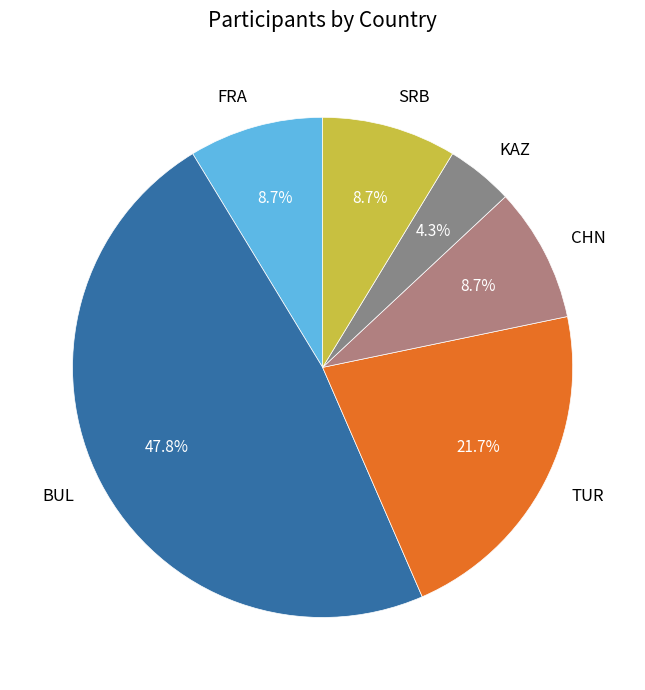

Is there any slice that represents more than half of the pie?

No